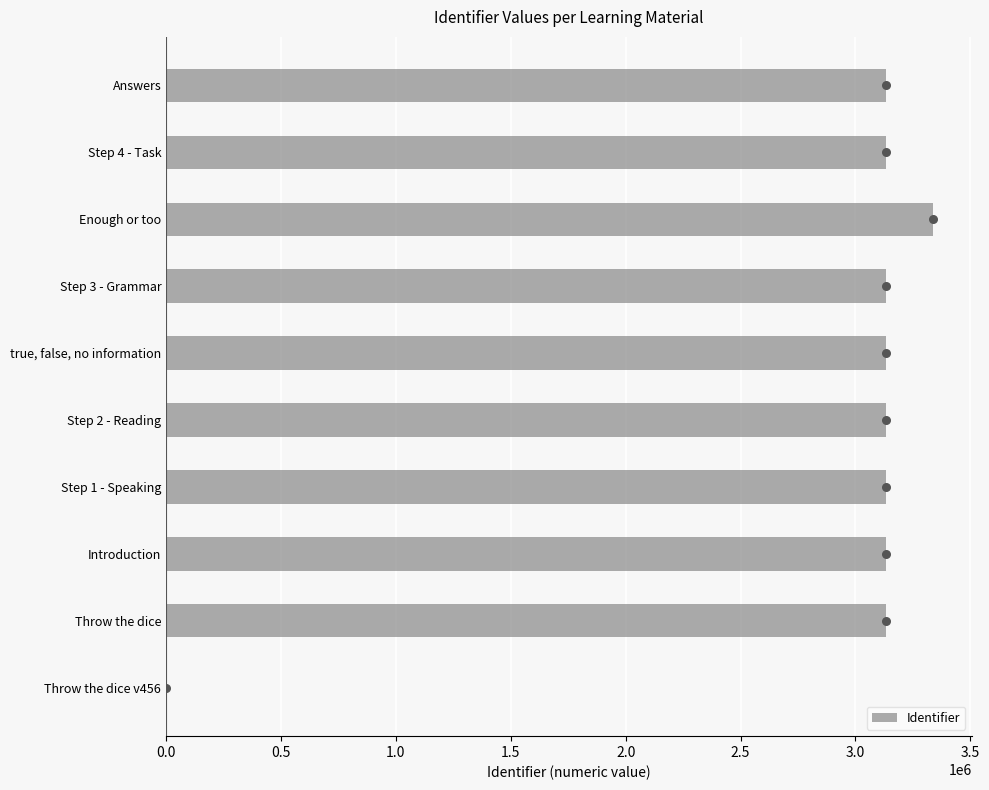

Is it true that Identifier equals 5553800 at Enough or too?

False